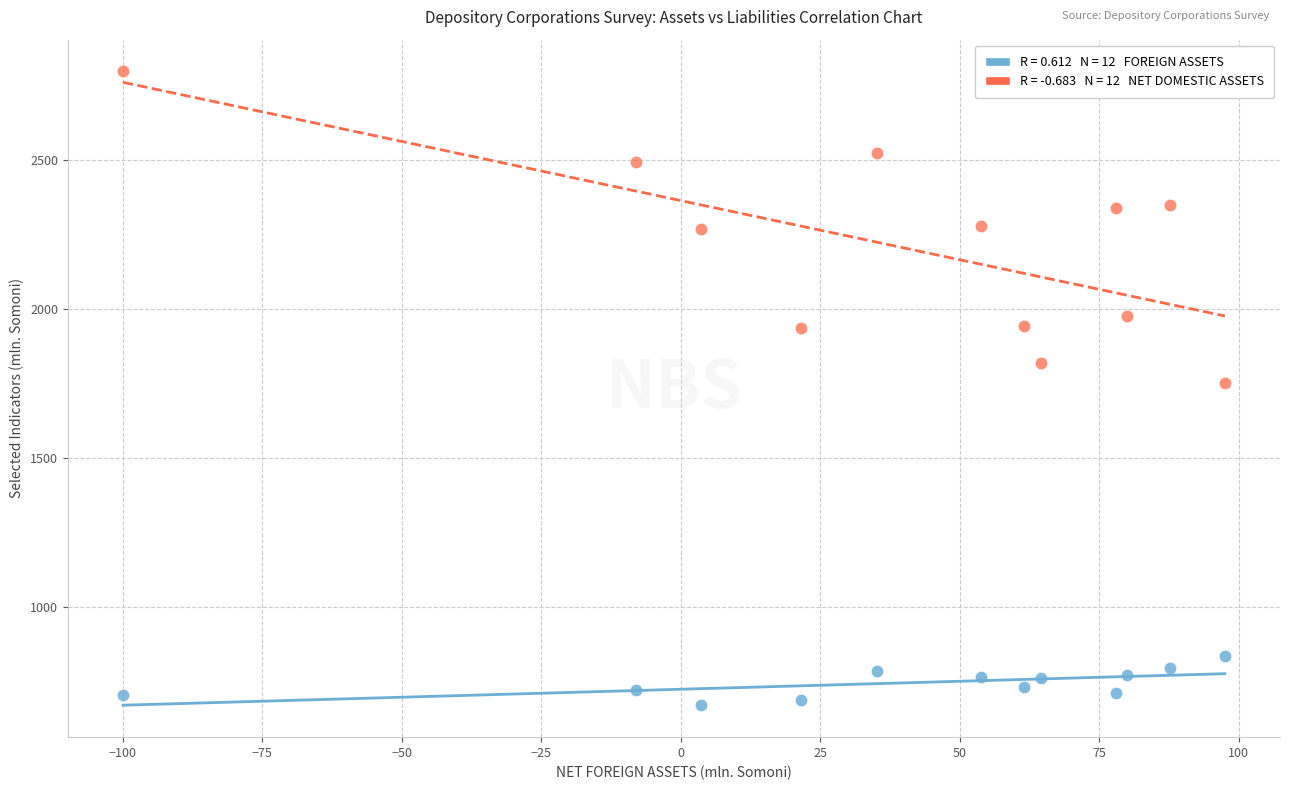

Across all data points, what is the range of Y values (max minus min)?

2124.6